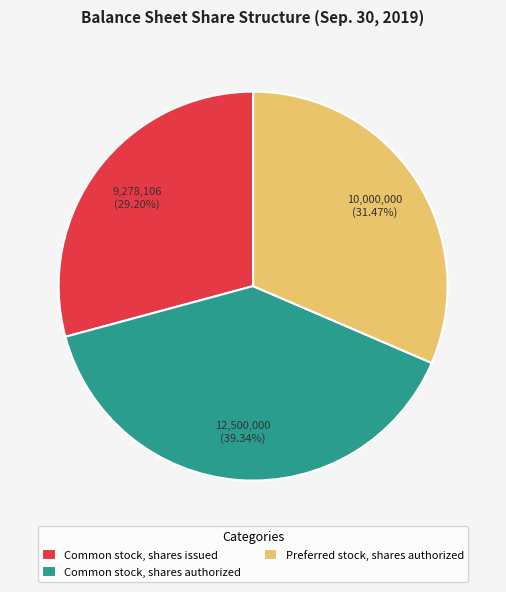

Approximately how many times larger is the value at Common stock, shares authorized compared to Common stock, shares issued?

1.3